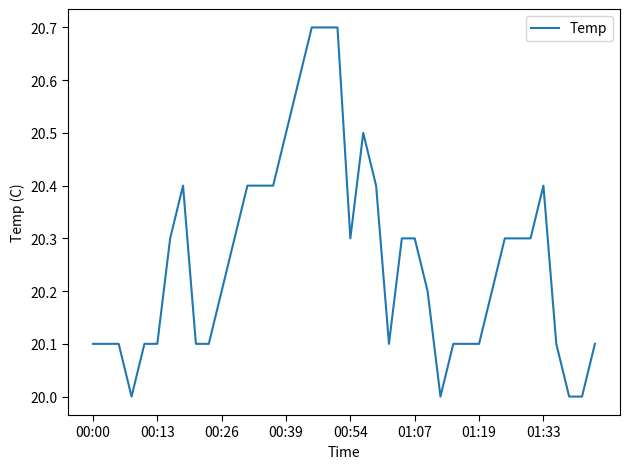

What is the minimum value shown in the chart?

20.0